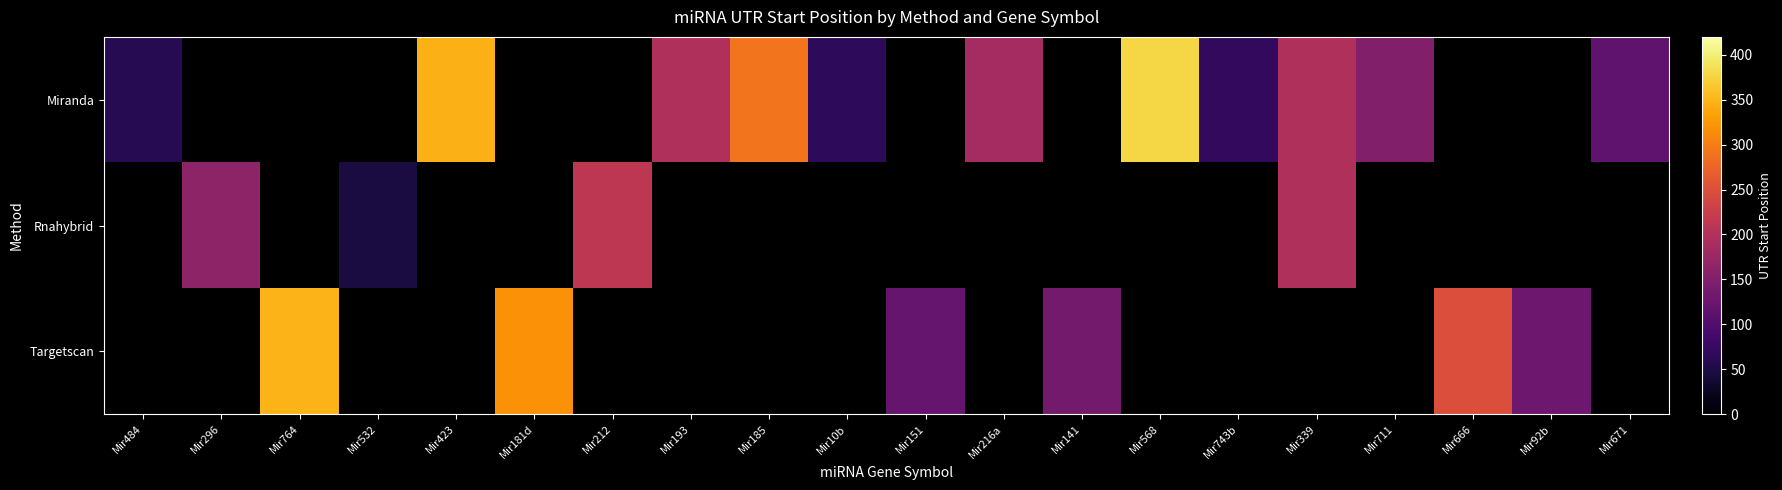

True or false: Miranda has a value of 59.9 at Mir193.

False